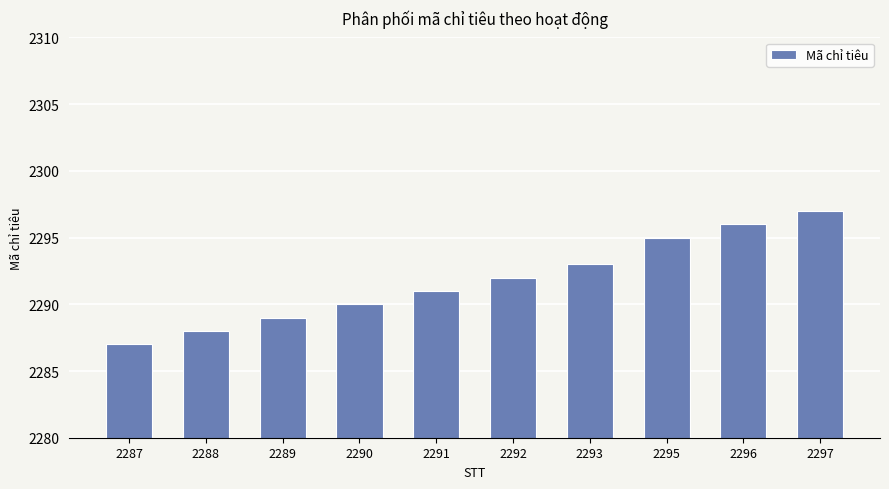

What is the difference between the maximum and minimum values?

10